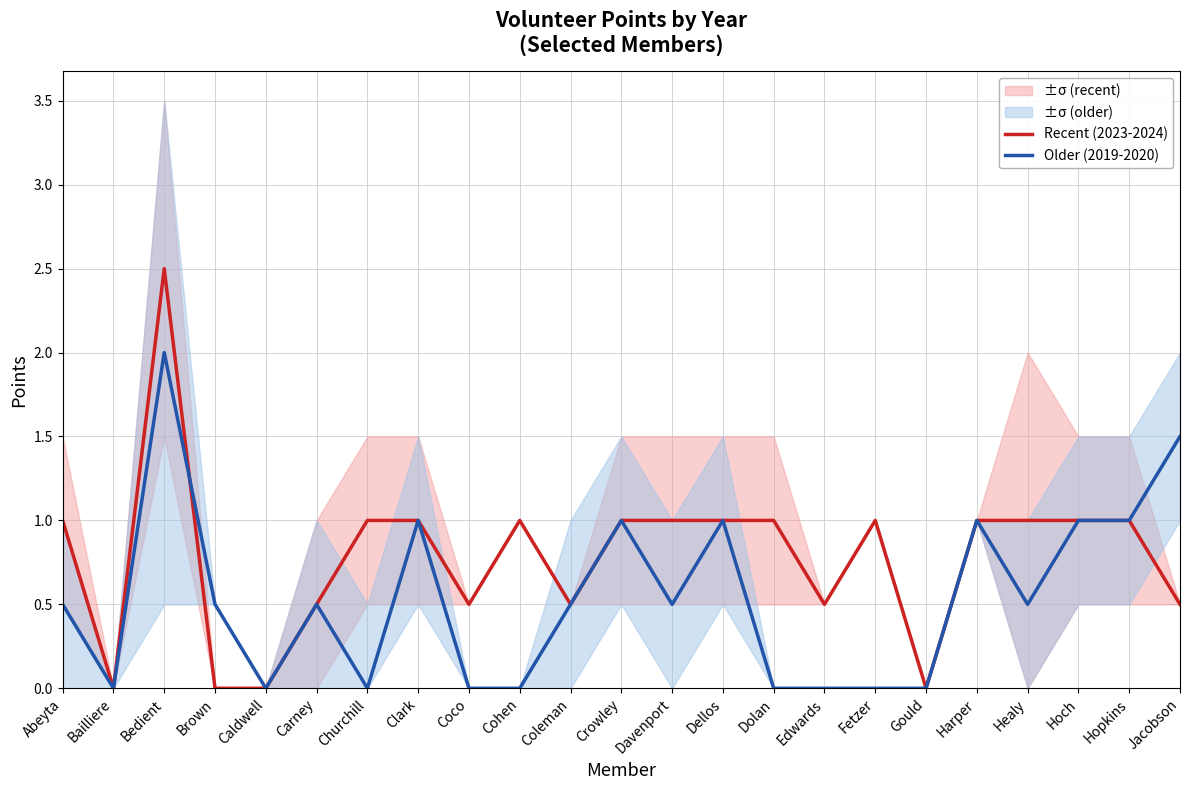

What are all the series names shown in the legend?

Recent (2023-2024), Older (2019-2020)